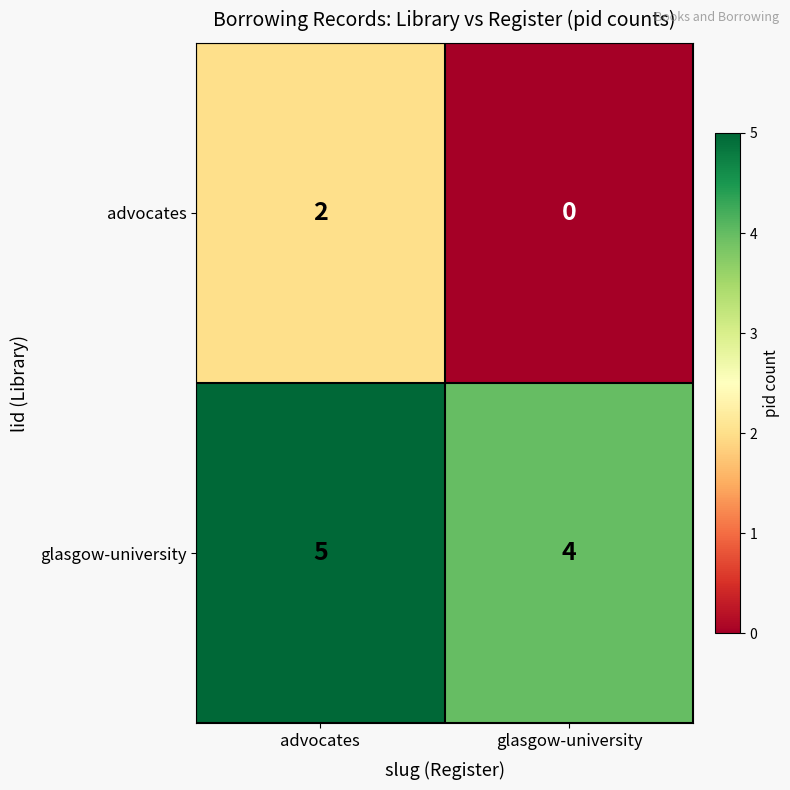

Rank the series at advocates from lowest to highest value.

advocates, glasgow-university